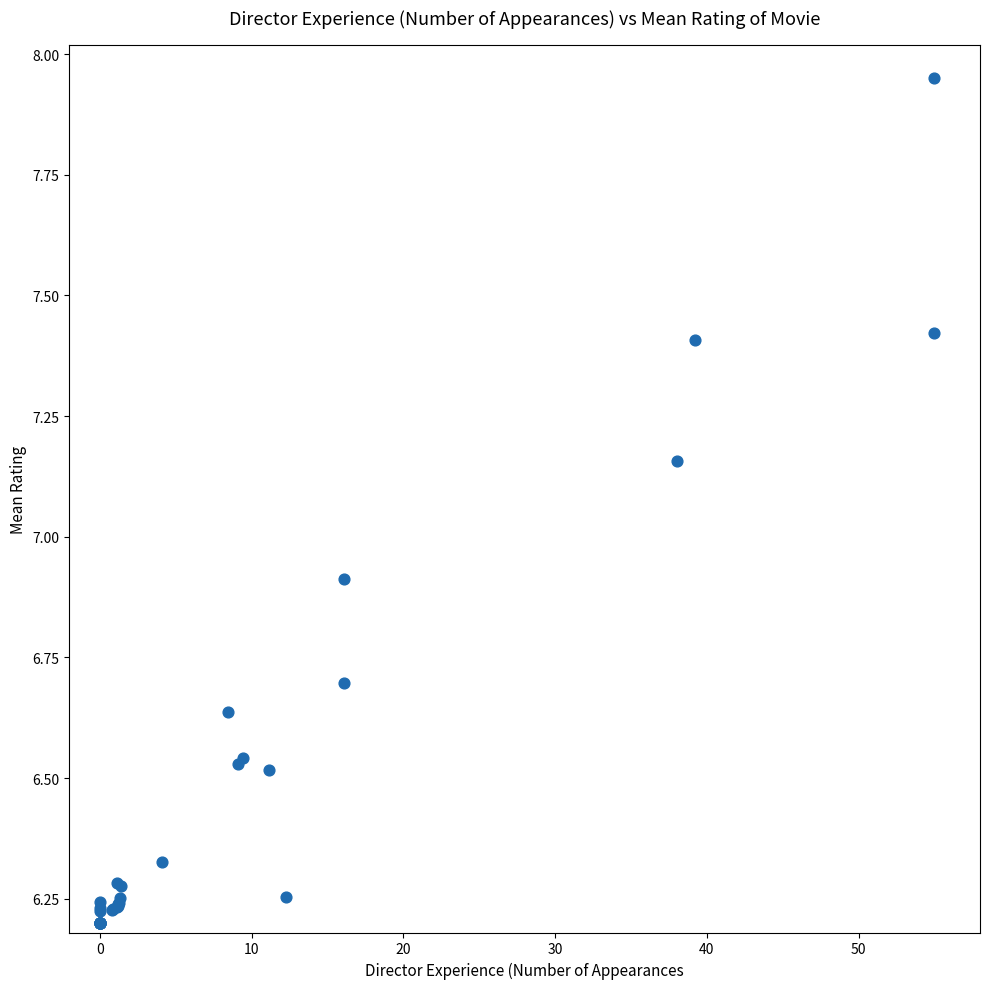

What Y value in the scatter plot is closest to 7?

6.9